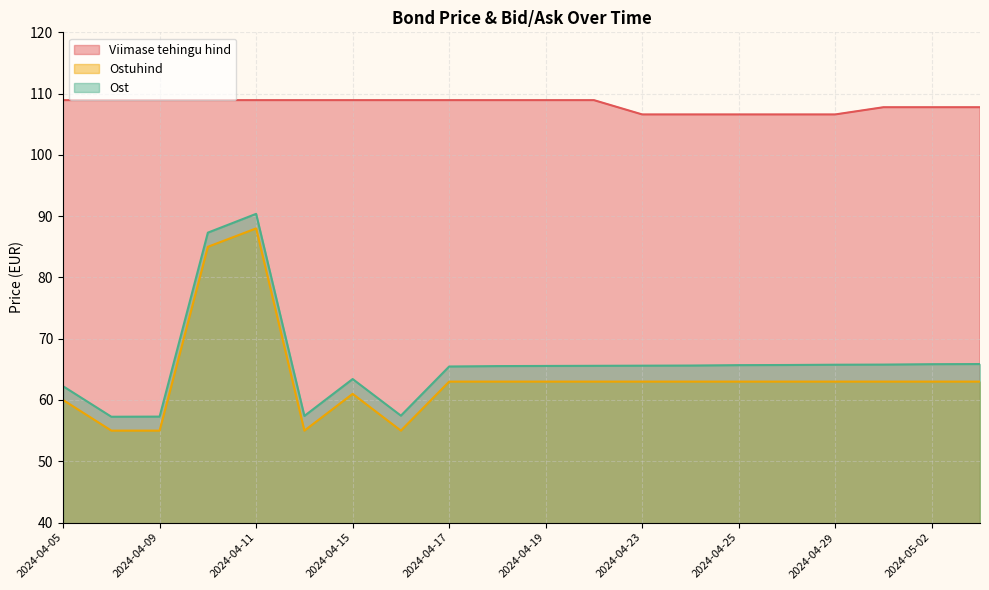

What is the difference between the maximum and minimum values in the Viimase tehingu hind series?

2.3